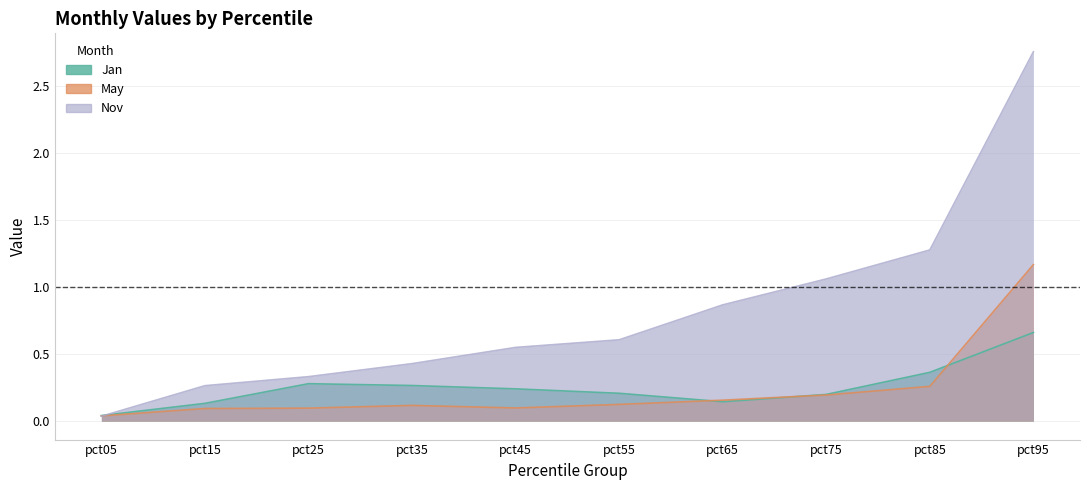

Is the value of Jan at pct35 greater than the value of Nov at pct95?

No